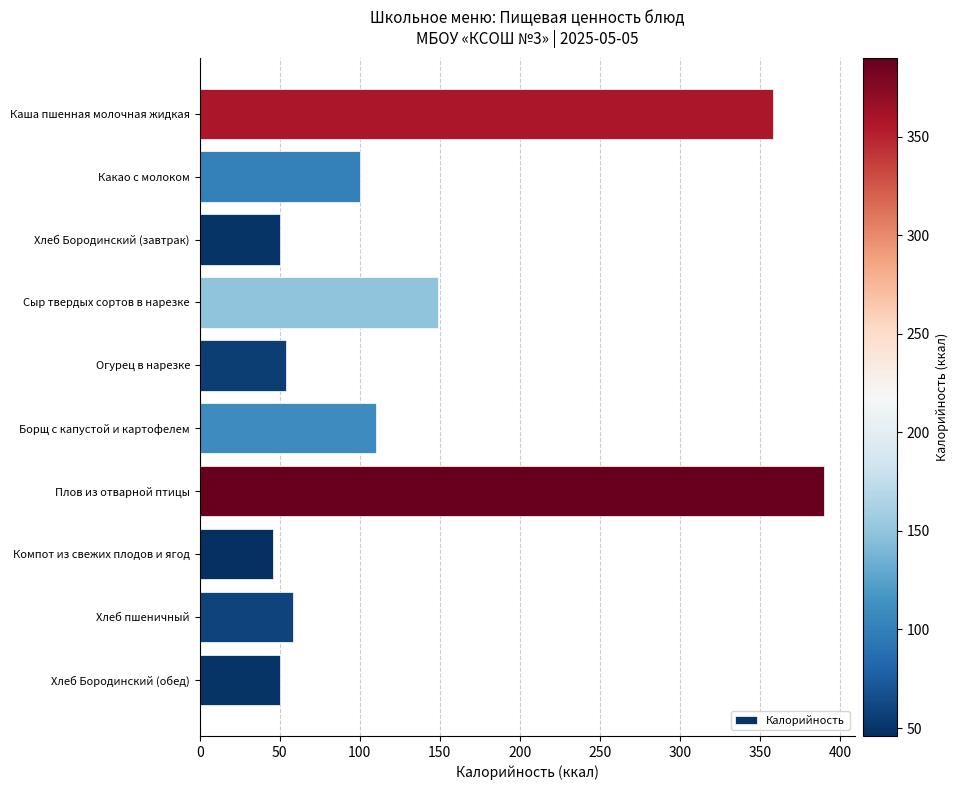

How many bars are there in total?

10